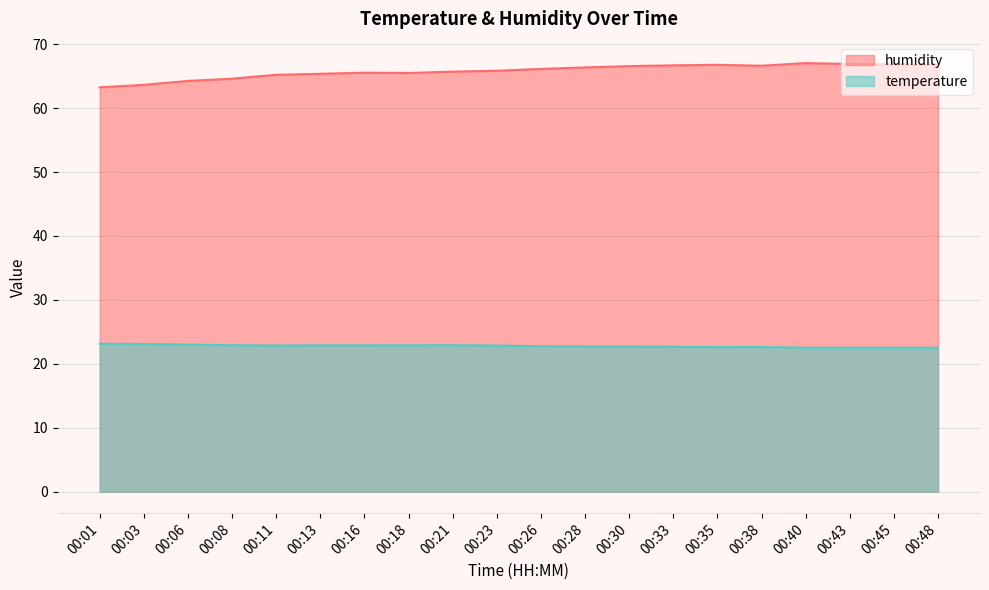

At which category does temperature reach its first local peak?

00:21